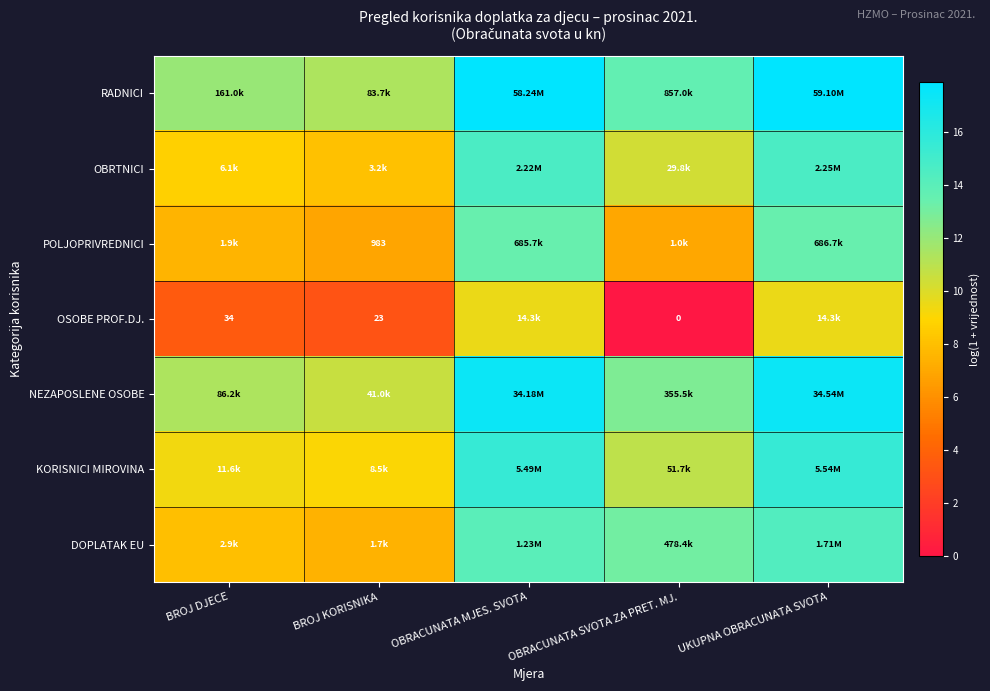

Which label corresponds to the smallest value in the chart?

OBRACUNATA SVOTA ZA PRET. MJ.